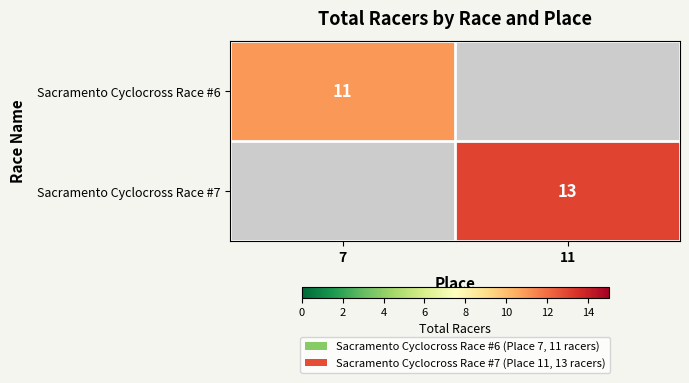

What is the total value across all series at 11?

13